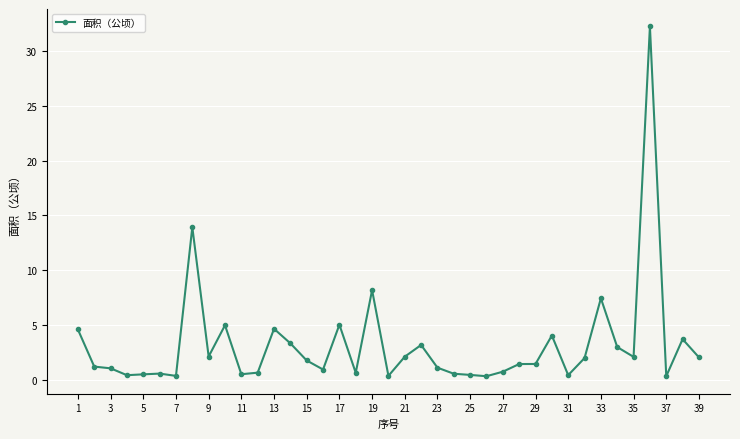

True or false: there are more than 0 points higher than both neighbors.

True